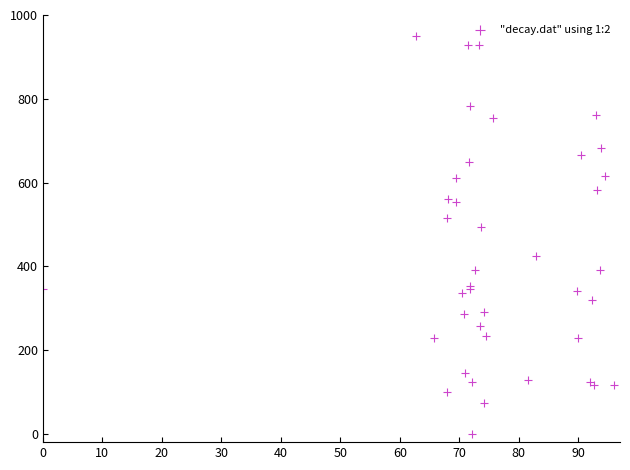

What Y value in the scatter plot is closest to 475?

492.6